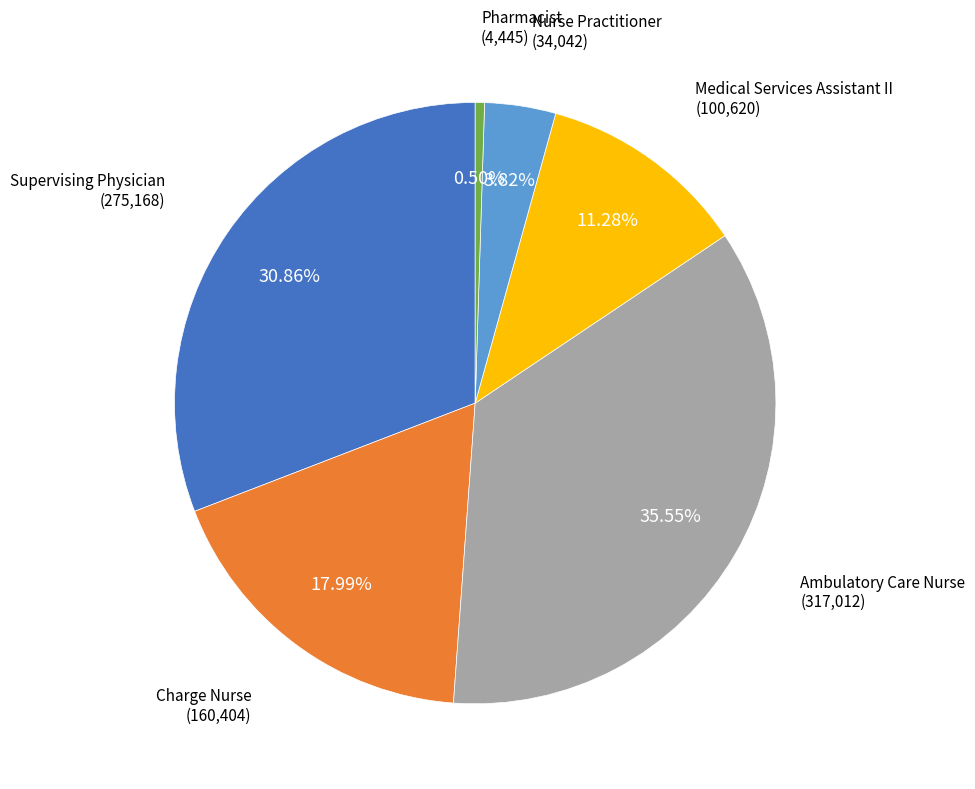

Is there any slice that represents more than half of the pie?

No